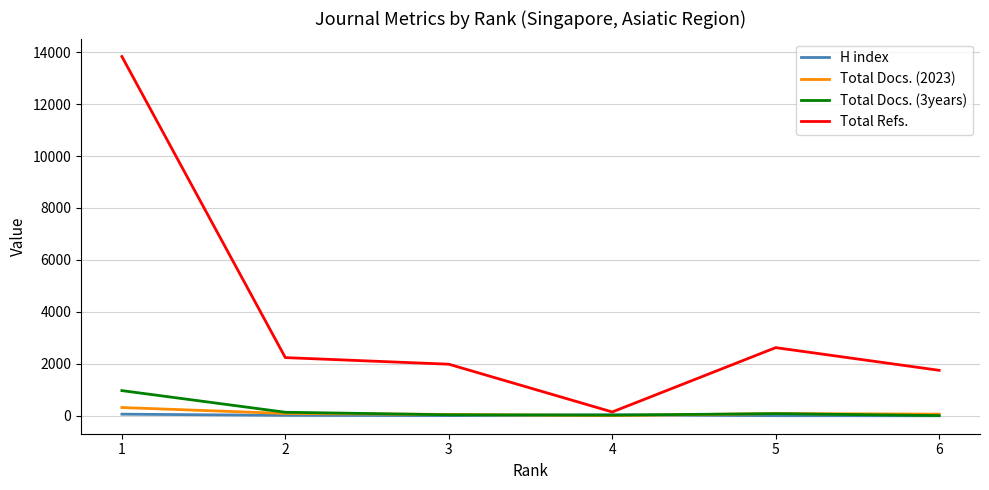

What is the maximum value for Total Refs.?

13828